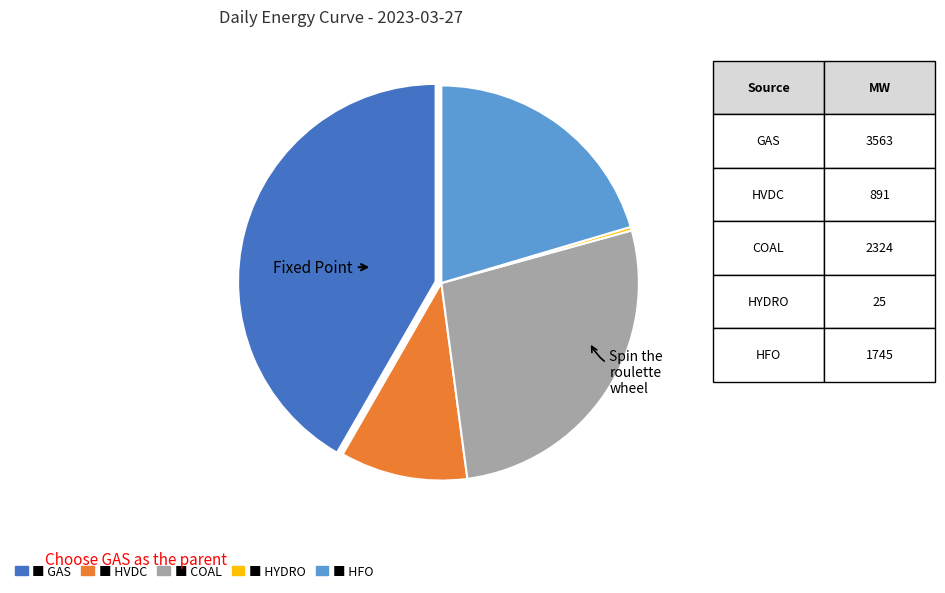

Is there a majority slice in this chart?

No